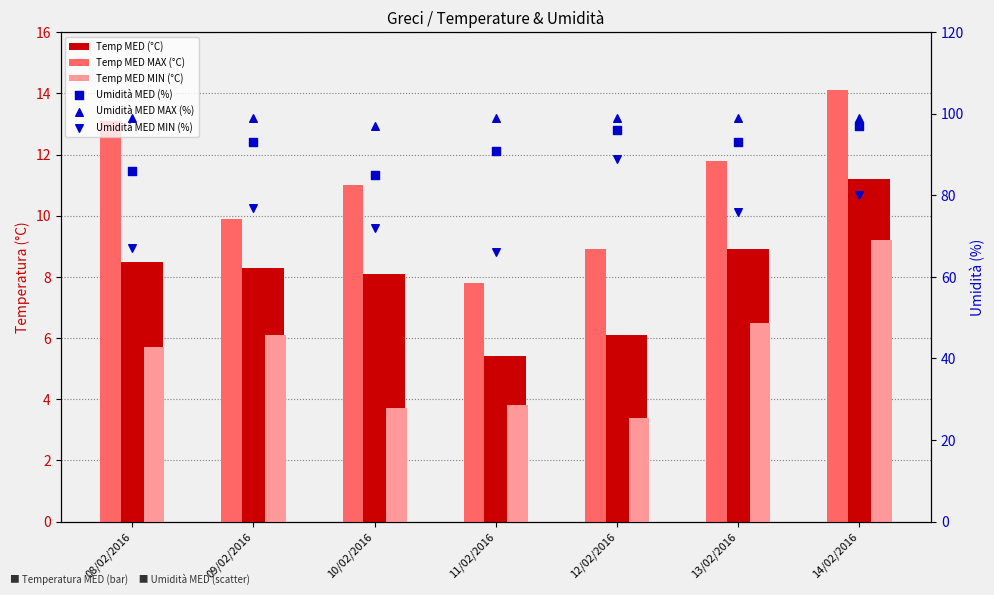

Which series has the widest spread of Y values?

Umidità MED MIN (%)